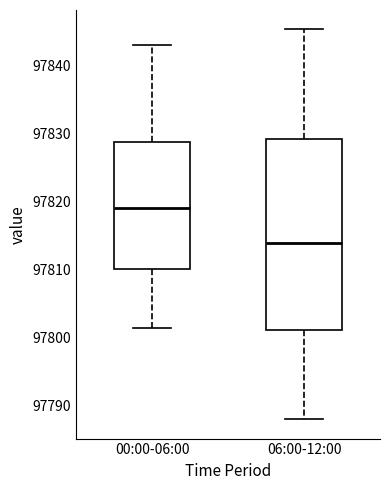

Reading left to right, read every box against the y-axis: the position of its median line, the range the box covers, and the ends of its whiskers. The values are not printed on the chart, so give them approximately, as read against the axis.

00:00-06:00: median 97819, box 97810 to 97829, whiskers 97801 to 97843
06:00-12:00: median 97814, box 97801 to 97829, whiskers 97788 to 97845